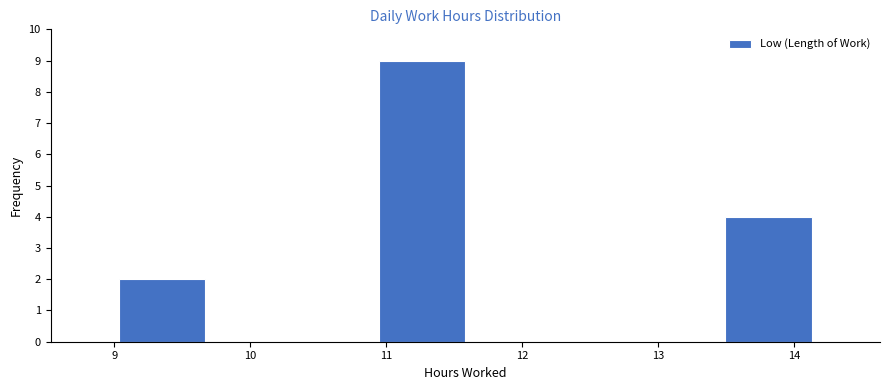

Reading left to right, transcribe this chart: for each bar, give the range it covers on the x-axis and its height. Neither the bar edges nor the heights are printed on the chart, so give them approximately, as read against the axes.

9.0 to 9.7: 2
9.7 to 10.3: 0
10.3 to 10.9: 0
10.9 to 11.6: 9
11.6 to 12.2: 0
12.2 to 12.9: 0
12.9 to 13.5: 0
13.5 to 14.1: 4